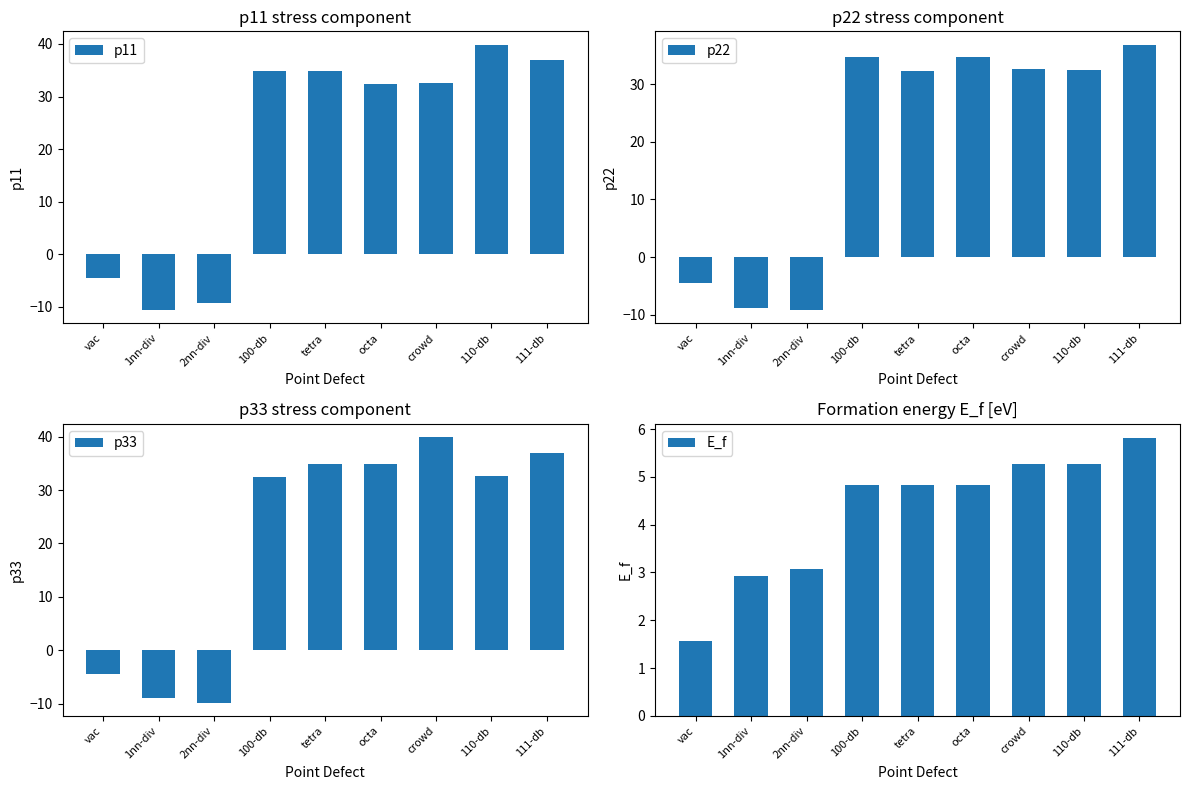

Reading left to right, transcribe all the data shown in this chart.

p11: -4.5	-10.6	-9.2	34.8	34.8	32.4	32.6	39.9	36.9
p22: -4.5	-8.9	-9.2	34.8	32.4	34.8	32.6	32.6	36.9
p33: -4.5	-8.9	-9.8	32.4	34.8	34.8	39.9	32.6	36.9
E_f: 1.6	2.9	3.1	4.8	4.8	4.8	5.3	5.3	5.8